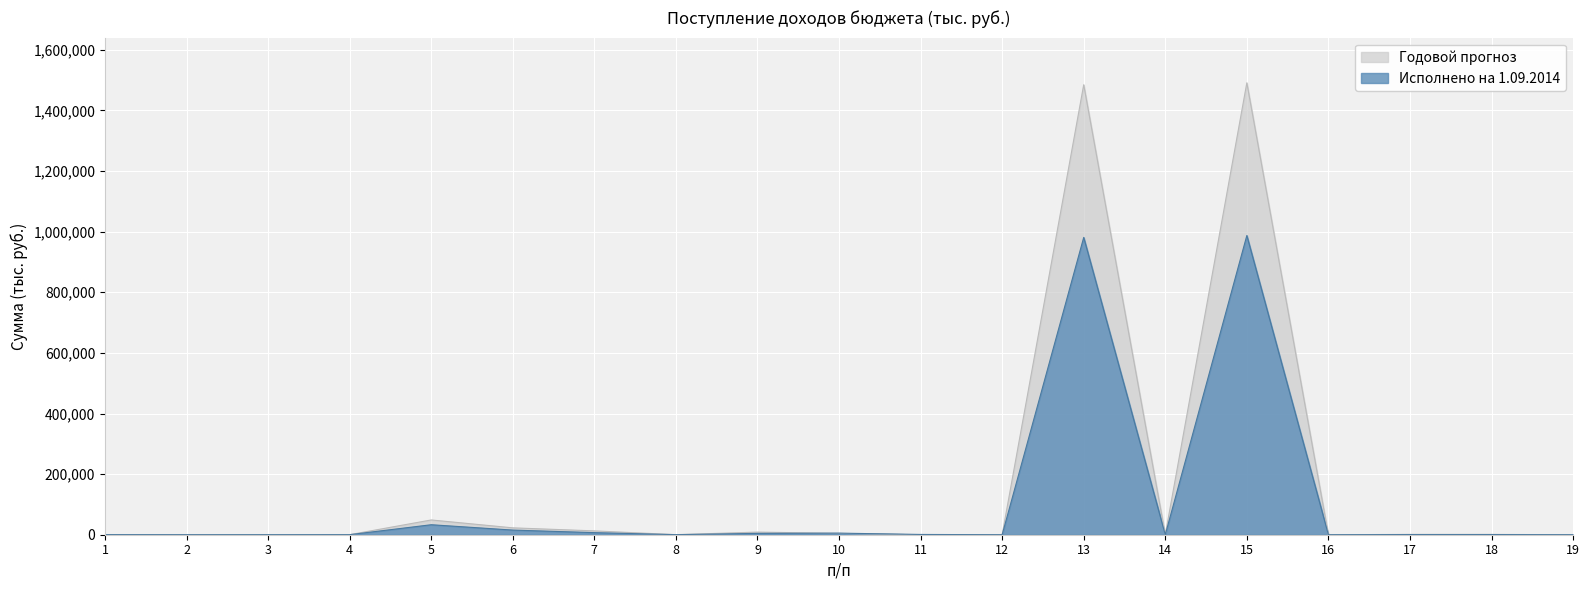

Rank the series by their average value, from highest to lowest.

Годовой прогноз, Исполнено на 1.09.2014